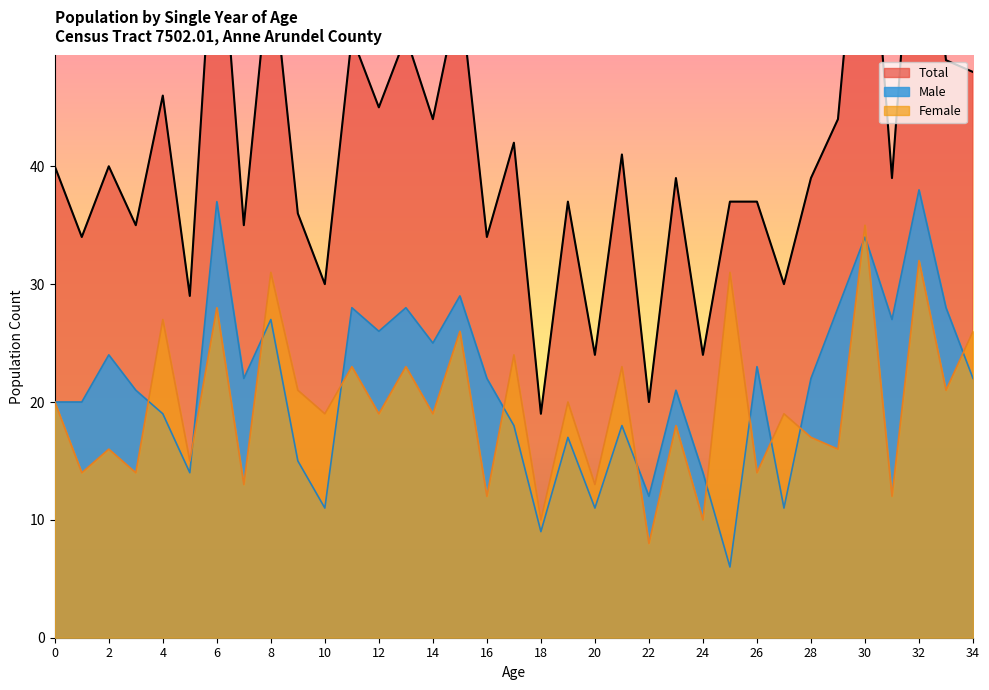

True or false: Male has a value of 39 at 33.

False